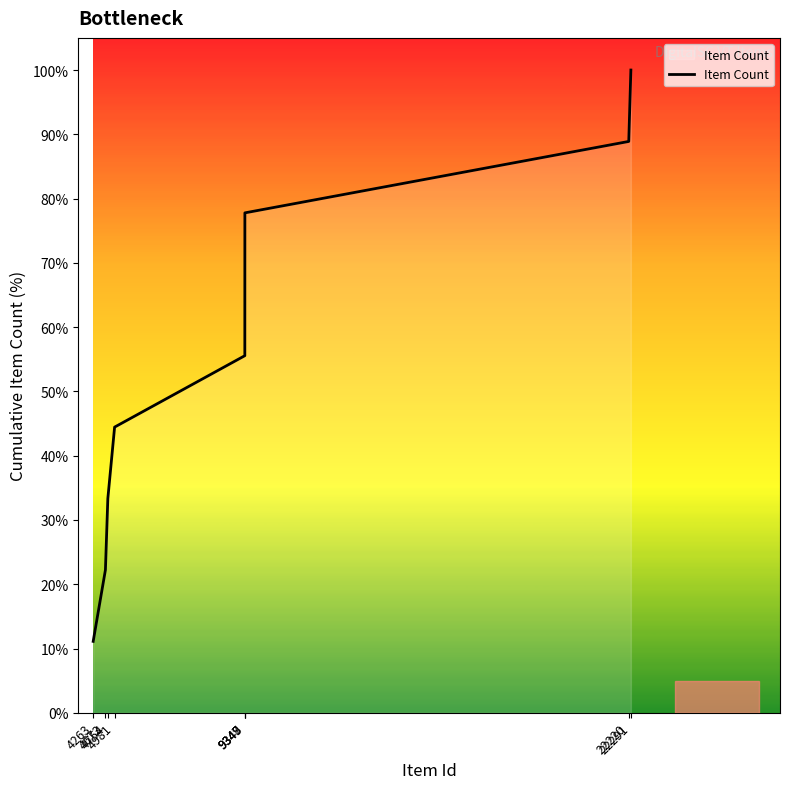

Approximately how many times larger is the value at 4263 compared to 22291?

0.1